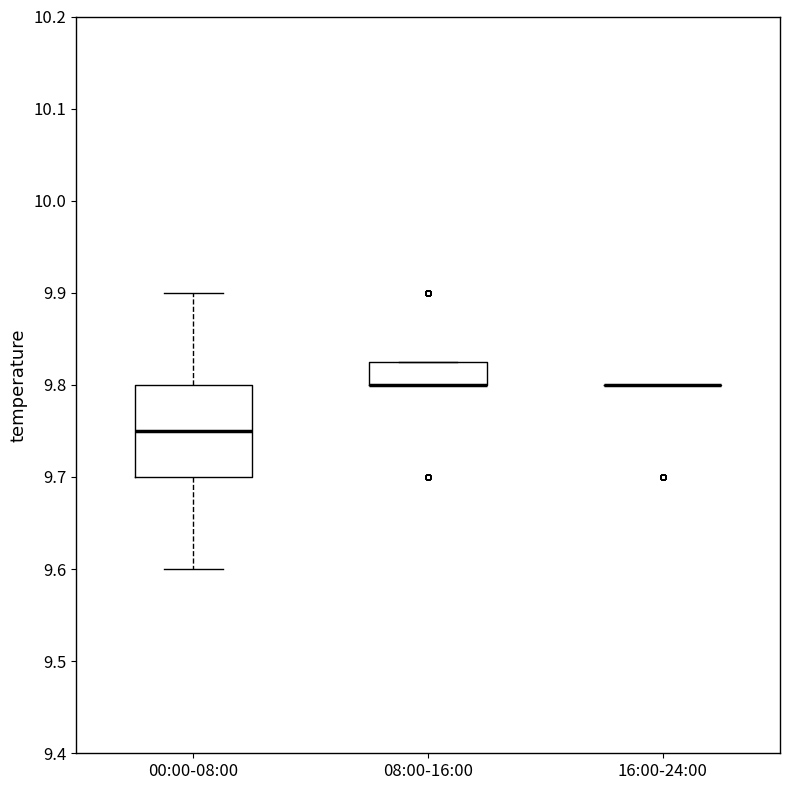

Which box is the tallest, from its lower edge to its upper edge?

00:00-08:00